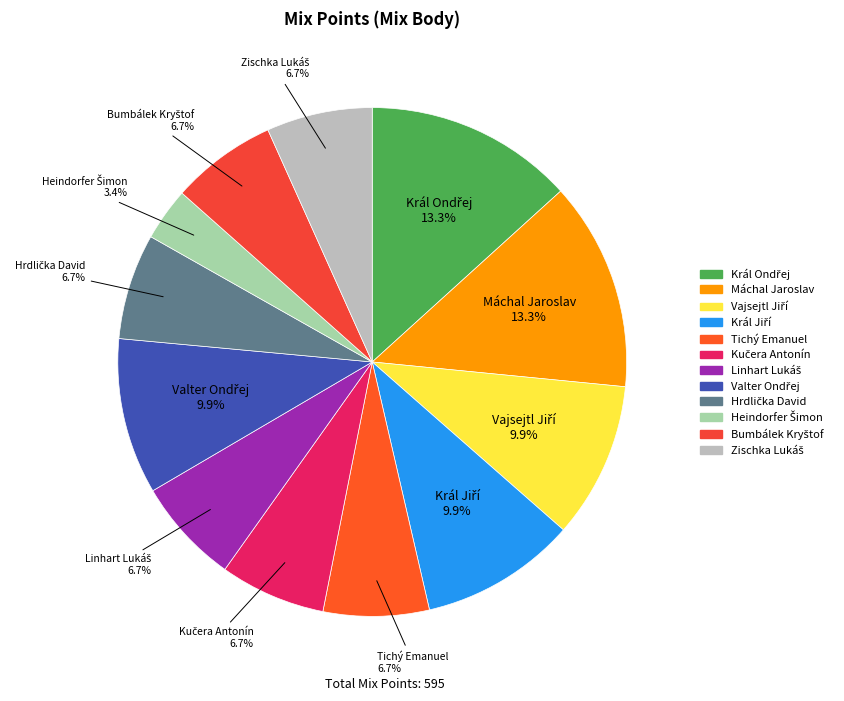

Is there a majority slice in this chart?

No